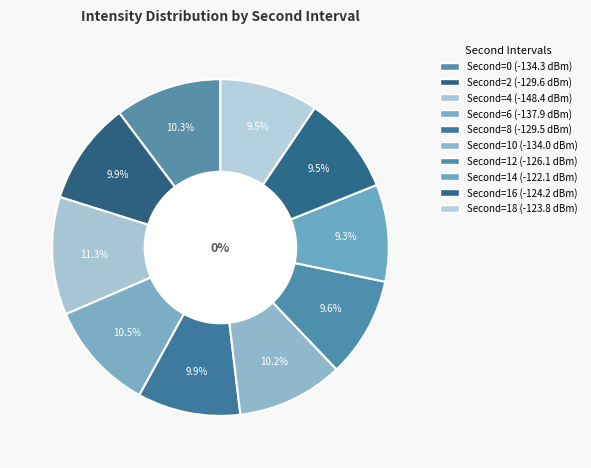

Is there any slice that represents more than half of the pie?

No